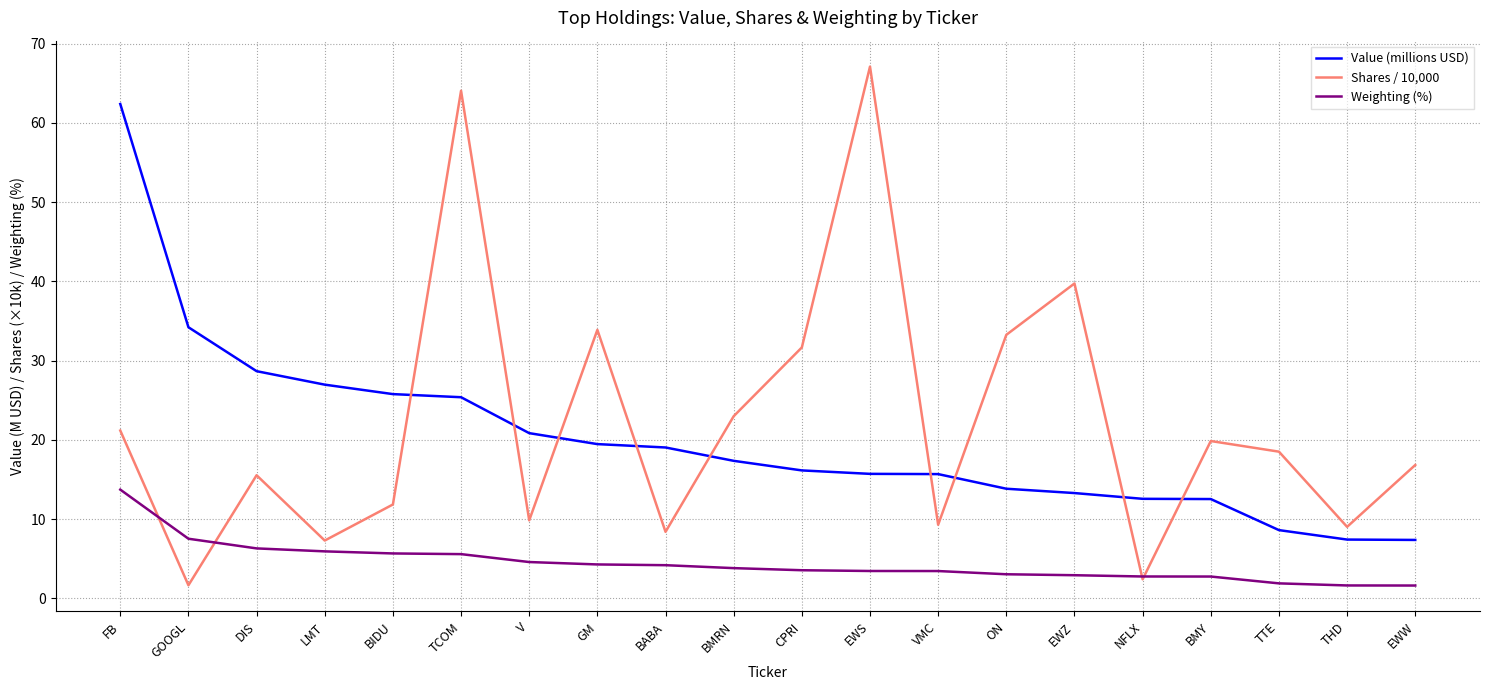

What are all the series names shown in the legend?

Value (millions USD), Shares / 10,000, Weighting (%)